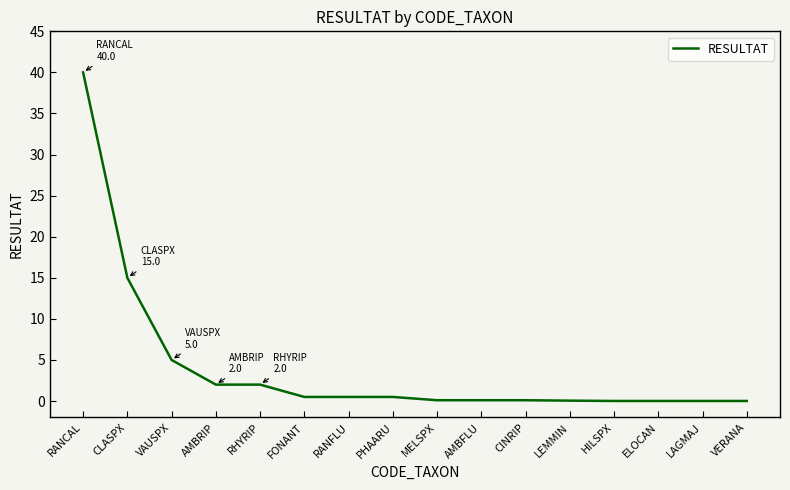

What position from the left is VAUSPX?

3